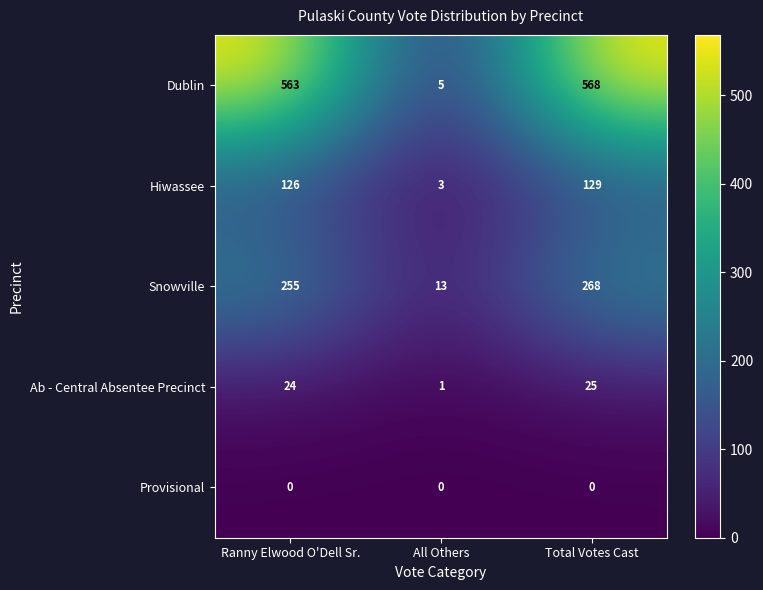

At which label does Hiwassee reach its minimum?

All Others